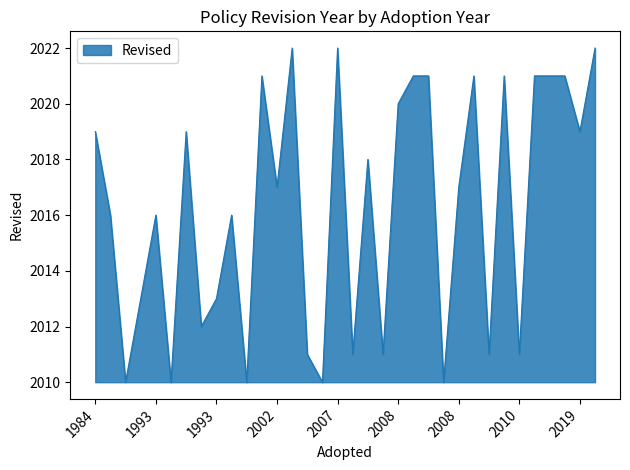

What is the maximum value shown in the chart?

2022